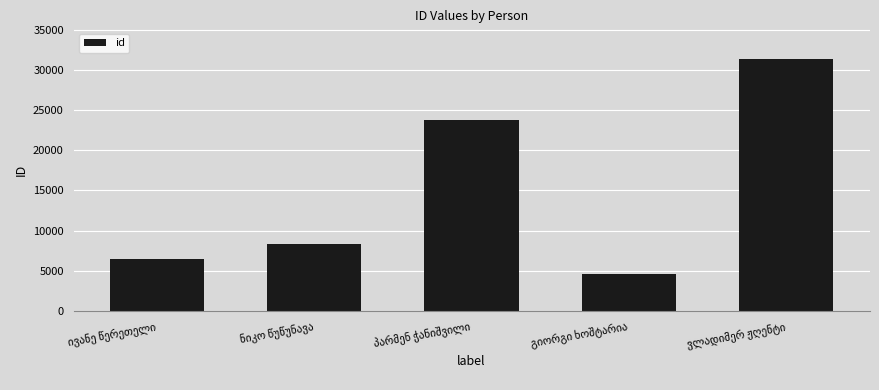

How many data points does each series have?

5